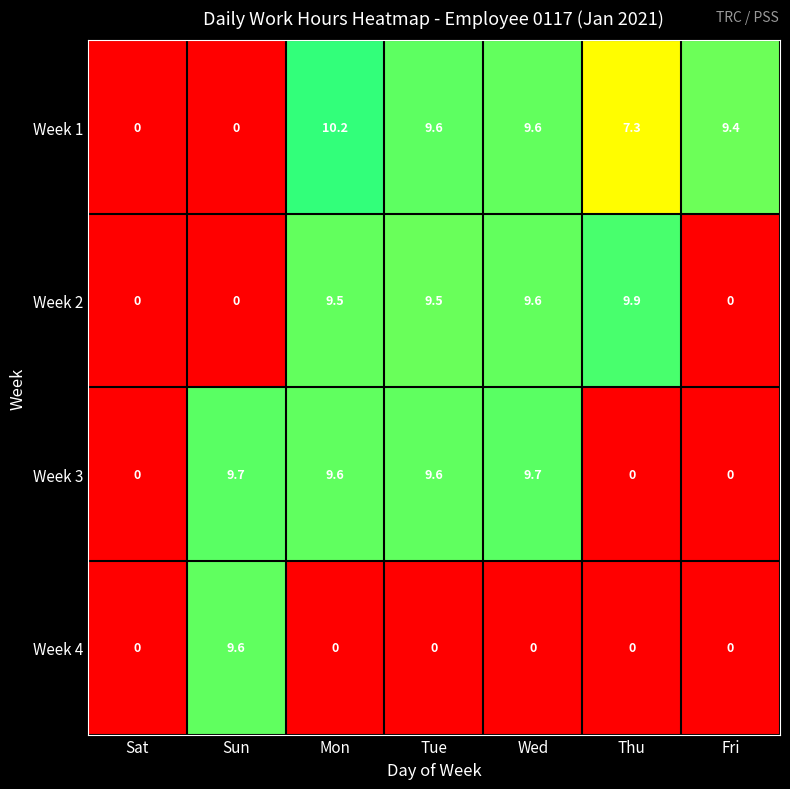

What is the total value across all series at Wed?

28.9